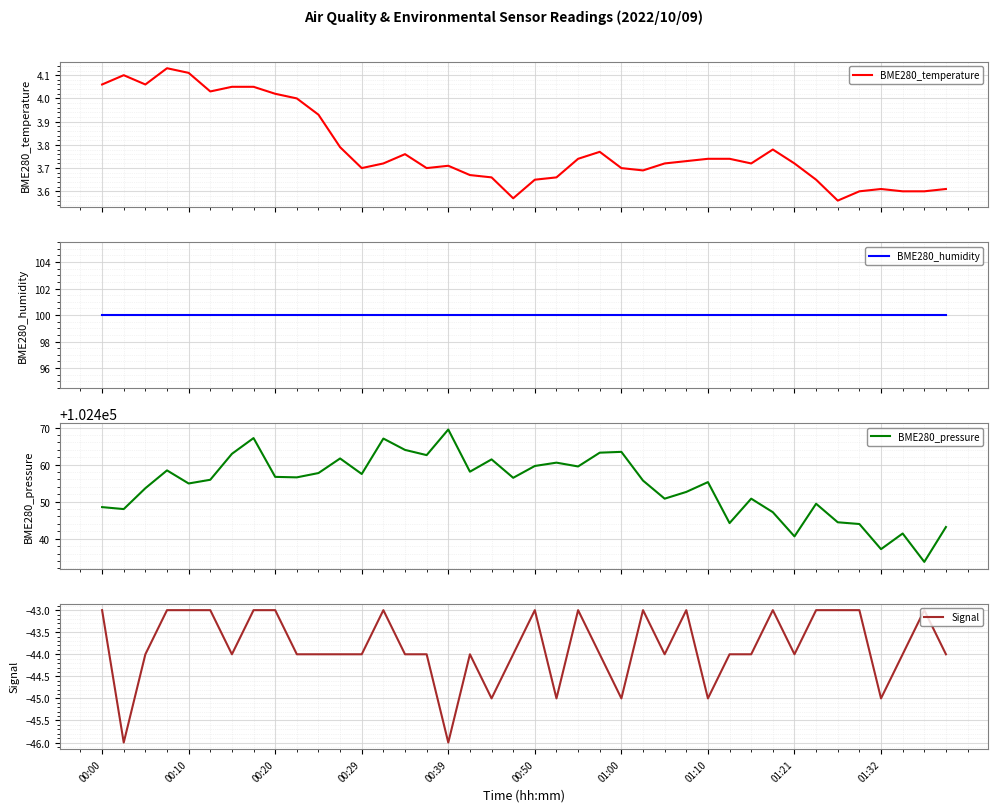

True or false: BME280_temperature has more than 1 points higher than both neighbors.

True